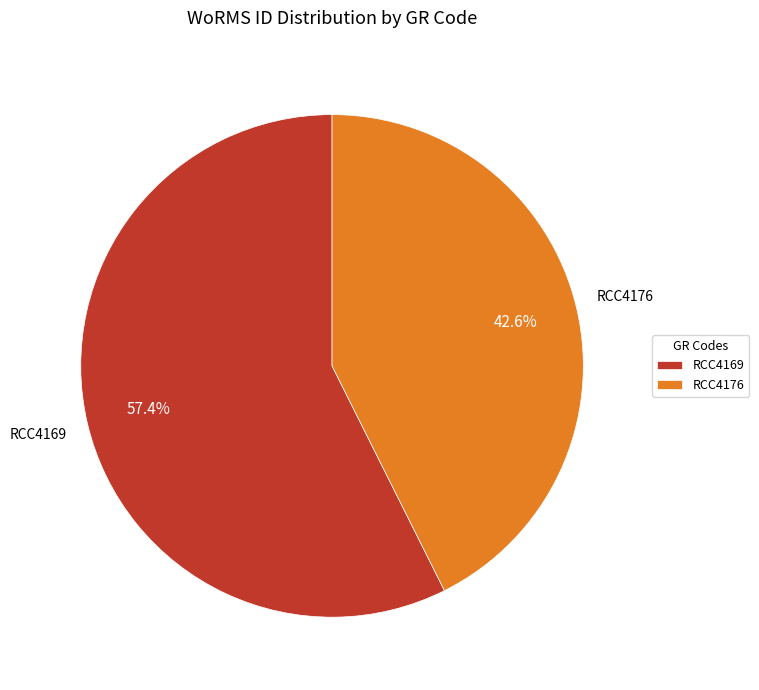

Is RCC4176 the majority of the pie?

No